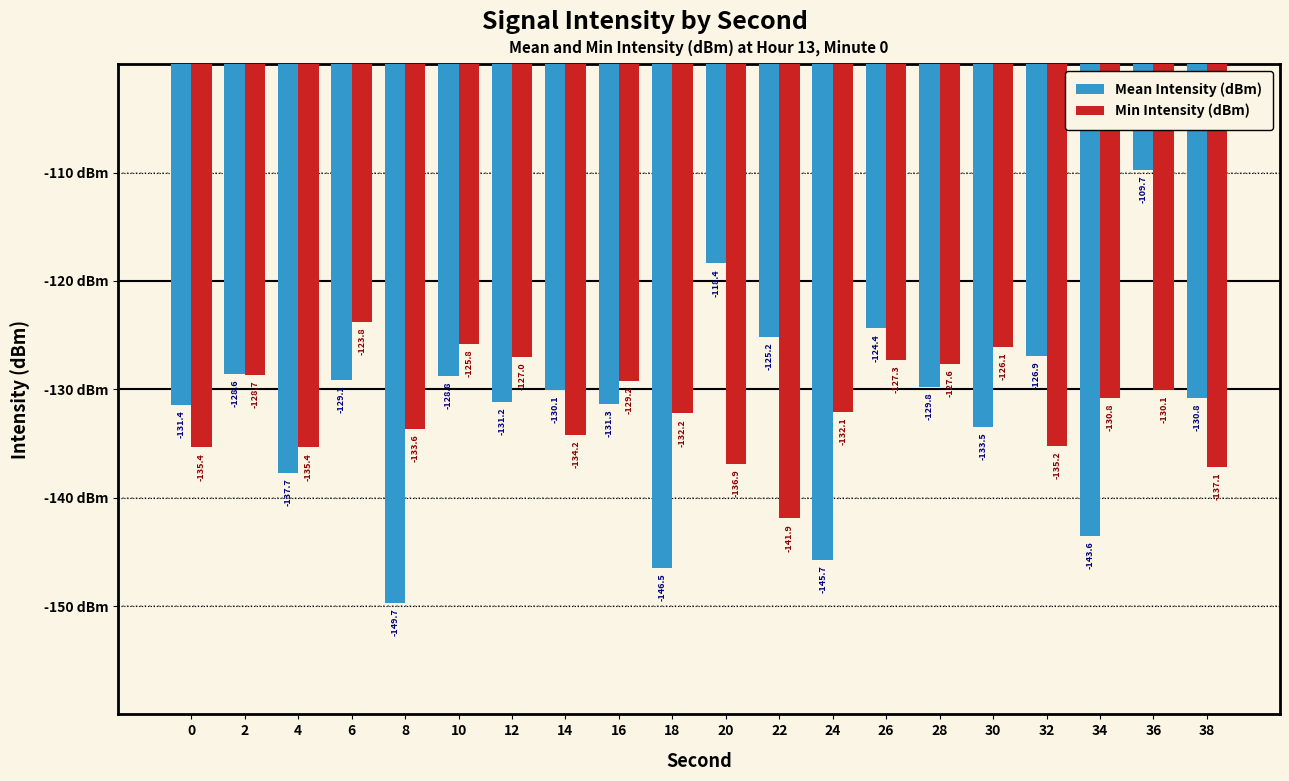

Where is Min Intensity (dBm) nearest to the value -132?

24